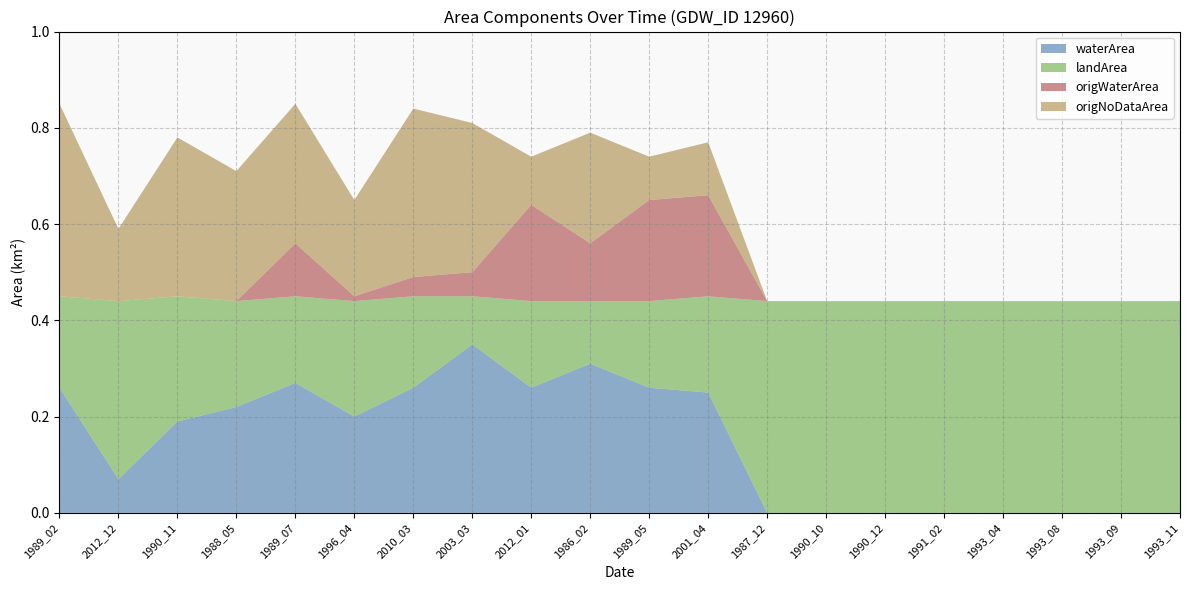

Reading left to right, what are all the values shown in this chart?

waterArea: 1989_02=0.3	2012_12=0.1	1990_11=0.2	1988_05=0.2	1989_07=0.3	1996_04=0.2	2010_03=0.3	2003_03=0.3	2012_01=0.3	1986_02=0.3	1989_05=0.3	2001_04=0.2	1987_12=0.0	1990_10=0.0	1990_12=0.0	1991_02=0.0	1993_04=0.0	1993_08=0.0	1993_09=0.0	1993_11=0.0
landArea: 1989_02=0.2	2012_12=0.4	1990_11=0.3	1988_05=0.2	1989_07=0.2	1996_04=0.2	2010_03=0.2	2003_03=0.1	2012_01=0.2	1986_02=0.1	1989_05=0.2	2001_04=0.2	1987_12=0.4	1990_10=0.4	1990_12=0.4	1991_02=0.4	1993_04=0.4	1993_08=0.4	1993_09=0.4	1993_11=0.4
origWaterArea: 1989_02=0.0	2012_12=0.0	1990_11=0.0	1988_05=0.0	1989_07=0.1	1996_04=0.0	2010_03=0.0	2003_03=0.1	2012_01=0.2	1986_02=0.1	1989_05=0.2	2001_04=0.2	1987_12=0.0	1990_10=0.0	1990_12=0.0	1991_02=0.0	1993_04=0.0	1993_08=0.0	1993_09=0.0	1993_11=0.0
origNoDataArea: 1989_02=0.4	2012_12=0.1	1990_11=0.3	1988_05=0.3	1989_07=0.3	1996_04=0.2	2010_03=0.3	2003_03=0.3	2012_01=0.1	1986_02=0.2	1989_05=0.1	2001_04=0.1	1987_12=0.0	1990_10=0.0	1990_12=0.0	1991_02=0.0	1993_04=0.0	1993_08=0.0	1993_09=0.0	1993_11=0.0